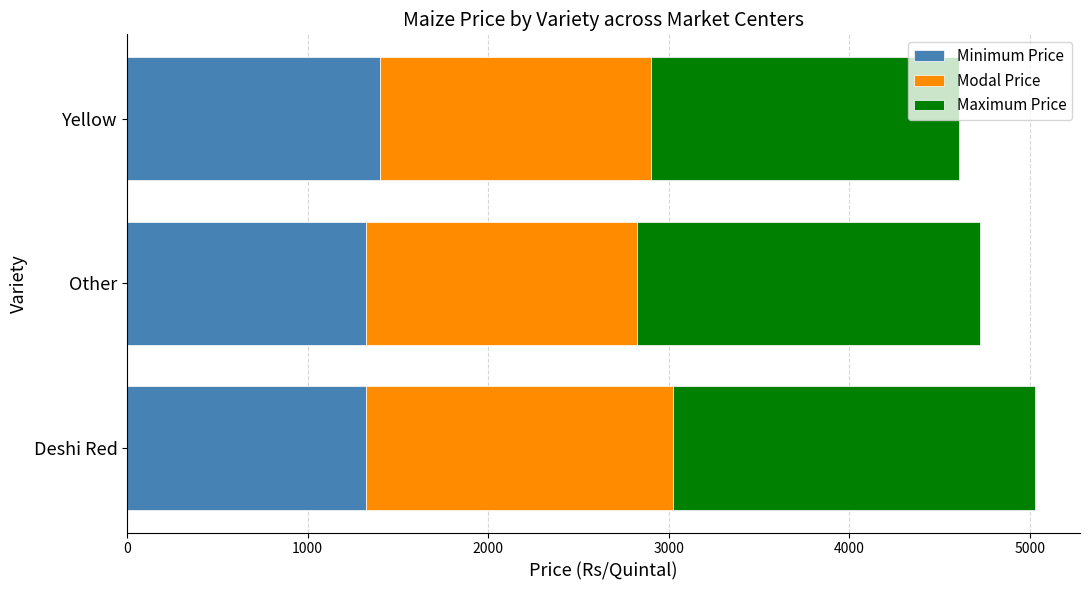

Is it true that Minimum Price equals 1325 at Deshi Red?

True